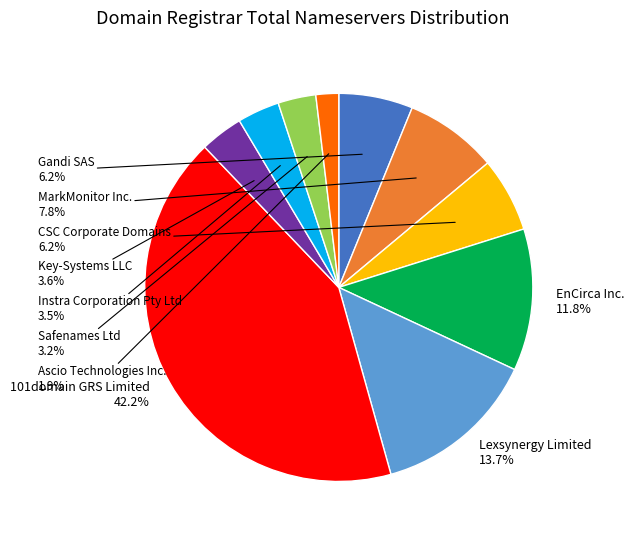

Is there a majority slice in this chart?

No